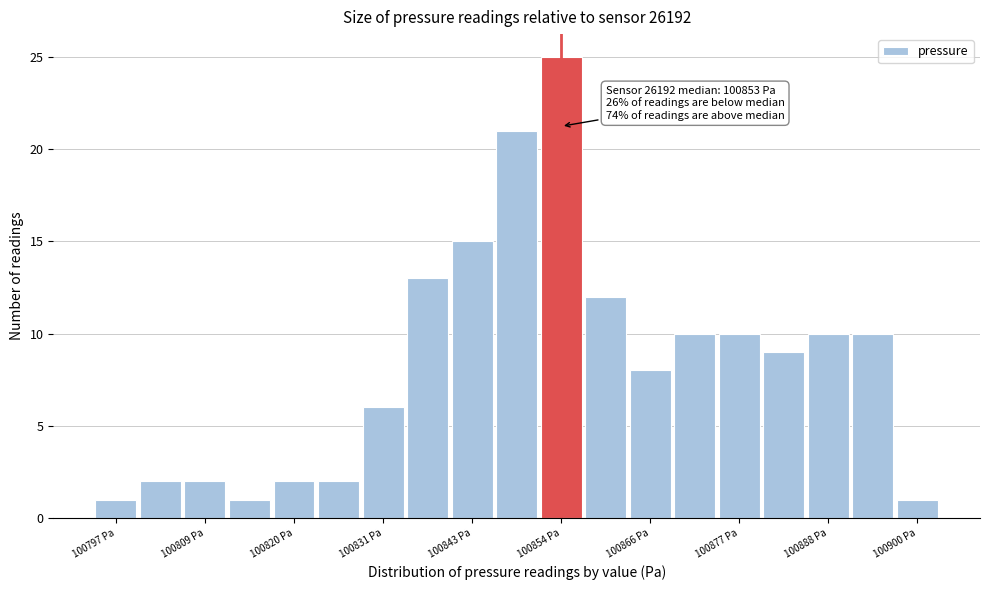

Read against the x-axis, roughly where is the centre of the tallest bar?

100854